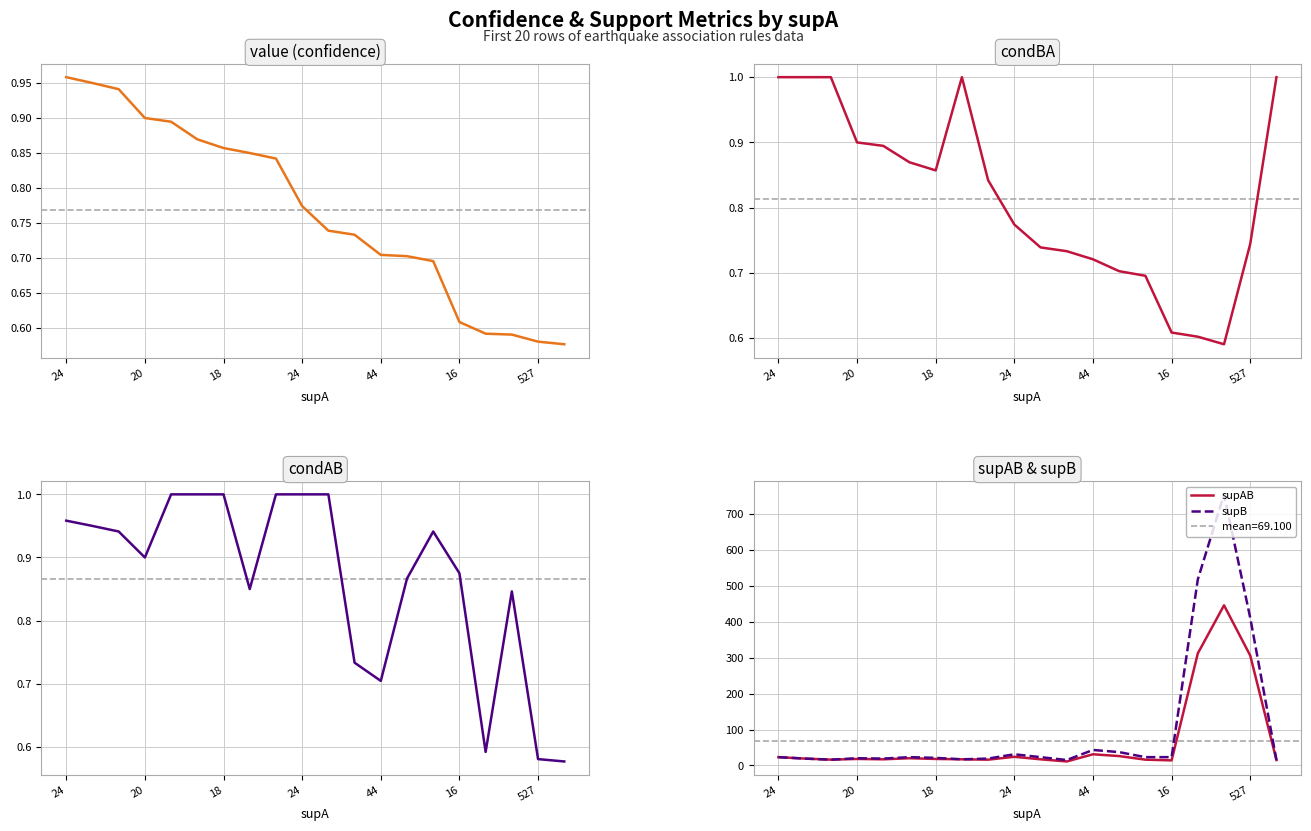

What is the highest value of the supB series?

755